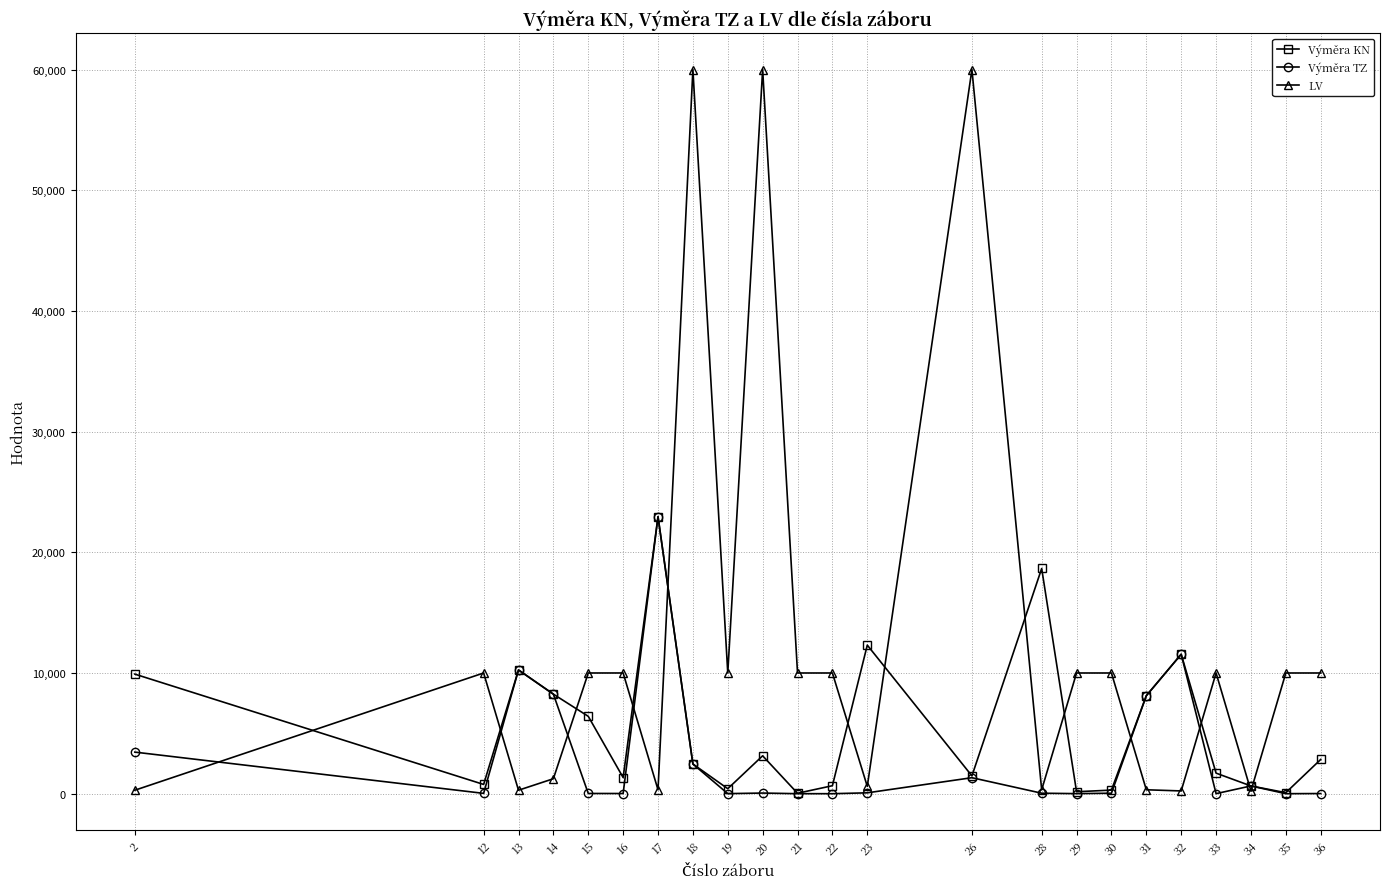

At which category does Výměra TZ reach its first local valley?

12